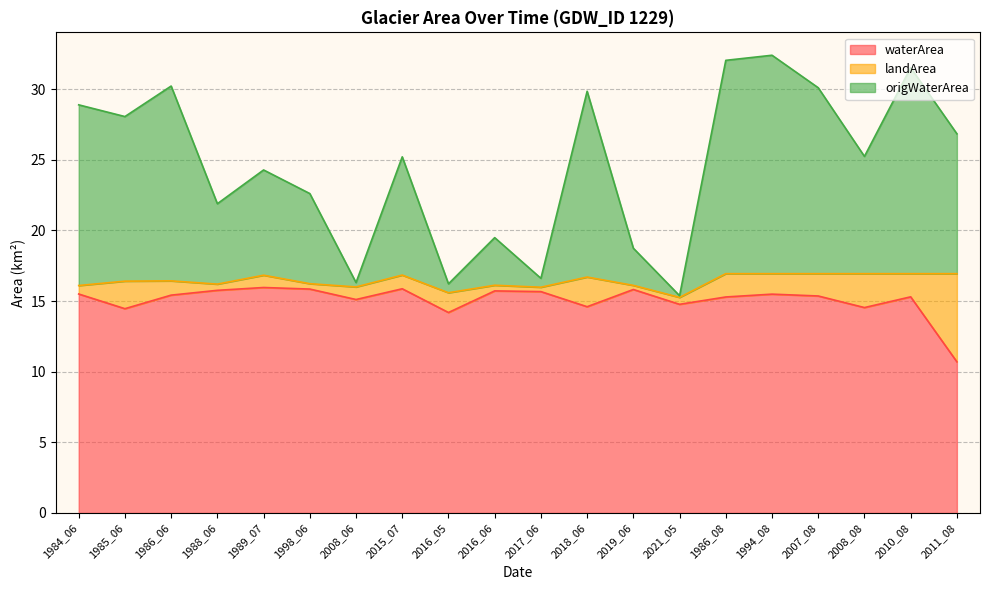

What is the total value across all series at 2008_08?

25.2